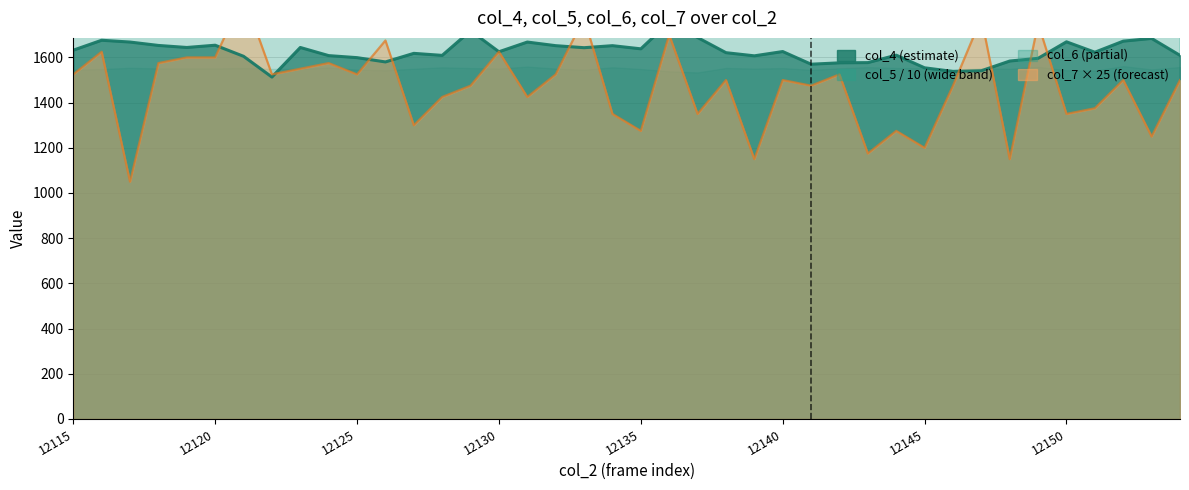

At which category is the sum across all series the highest?

12121